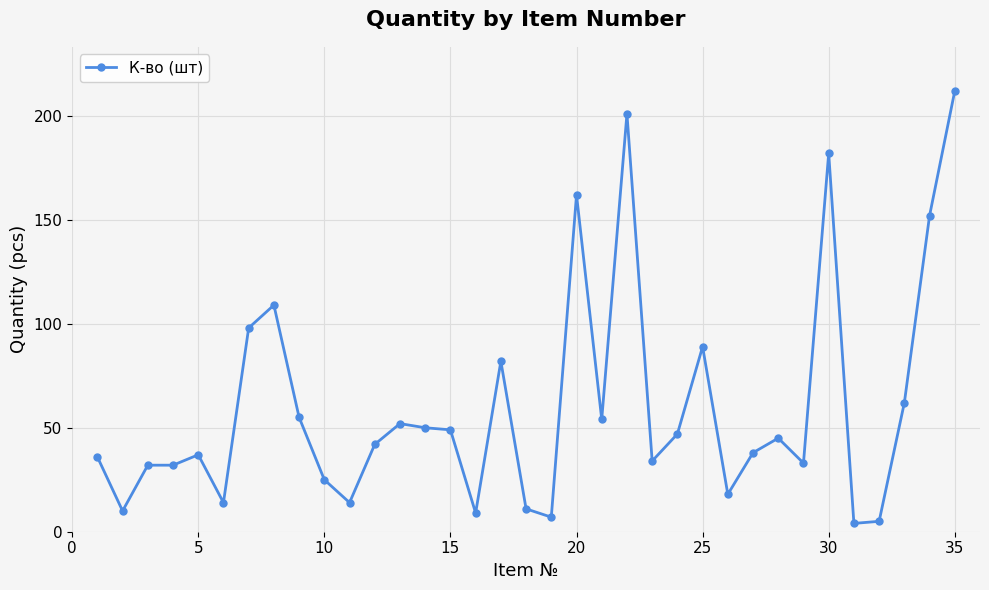

What is the greatest value displayed?

212